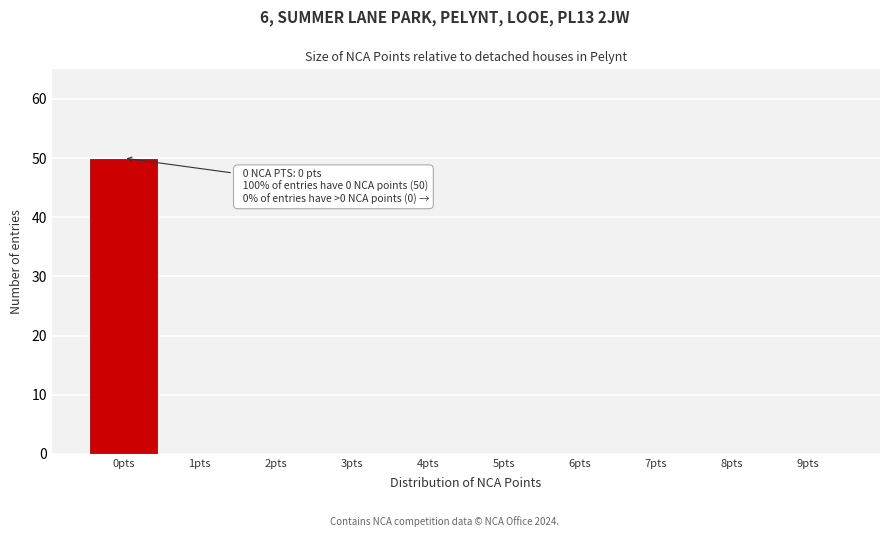

Which range on the x-axis has the tallest bar?

-0.5 to 0.5